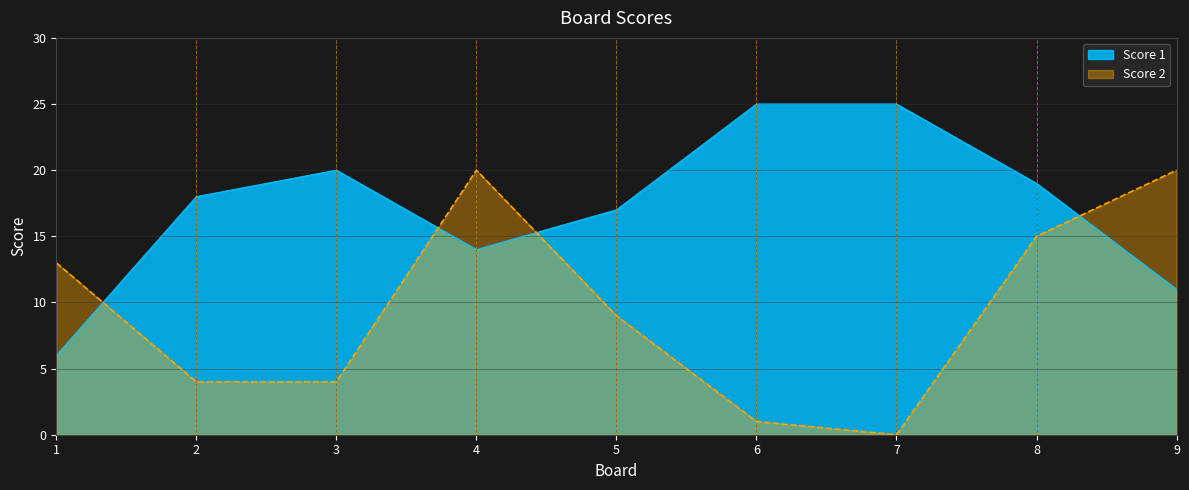

What value does the Score 2 series have at 4, to the nearest 10?

20